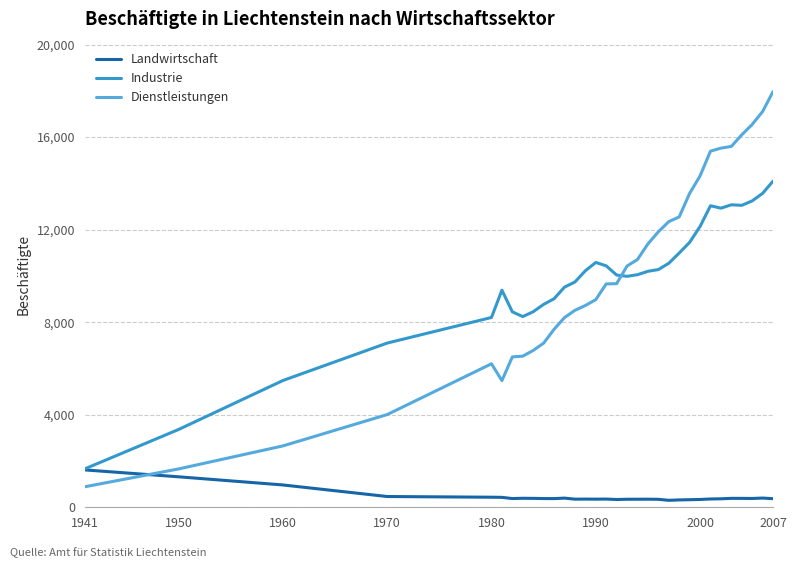

What is the maximum value for Dienstleistungen?

17967